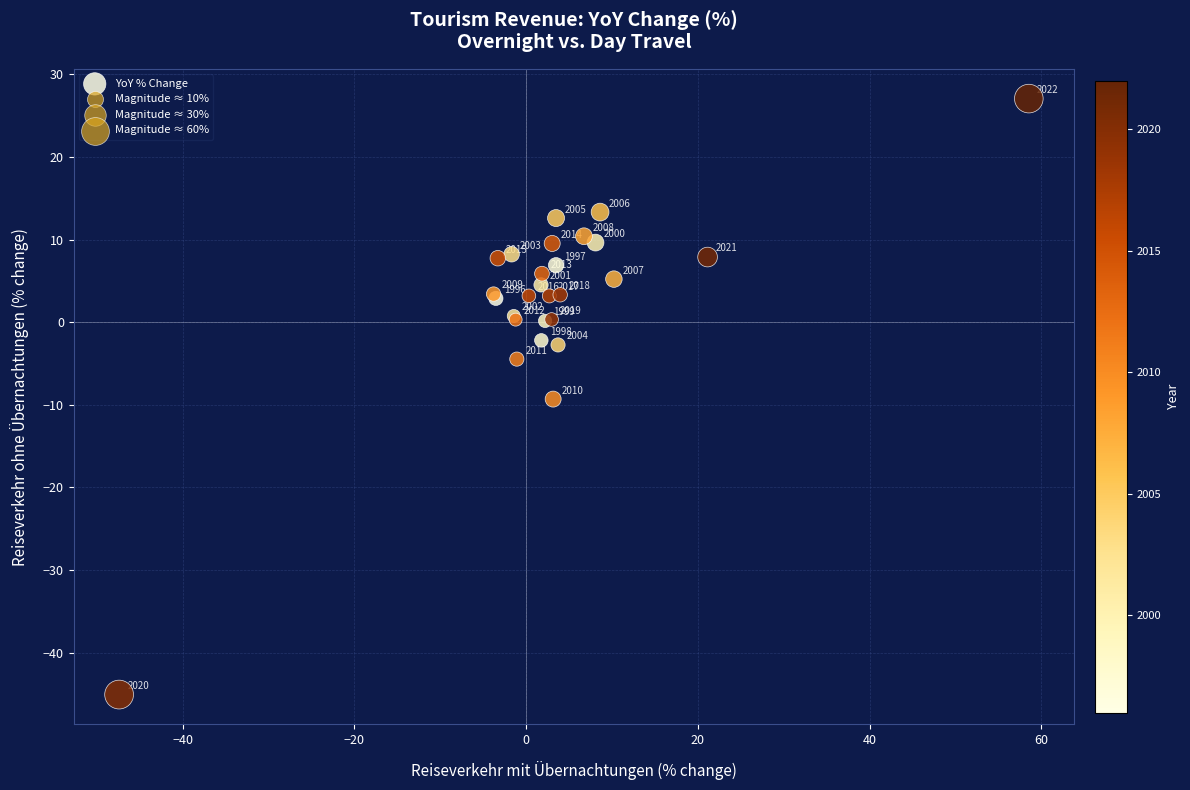

What Y value in the scatter plot is closest to -8?

-9.3